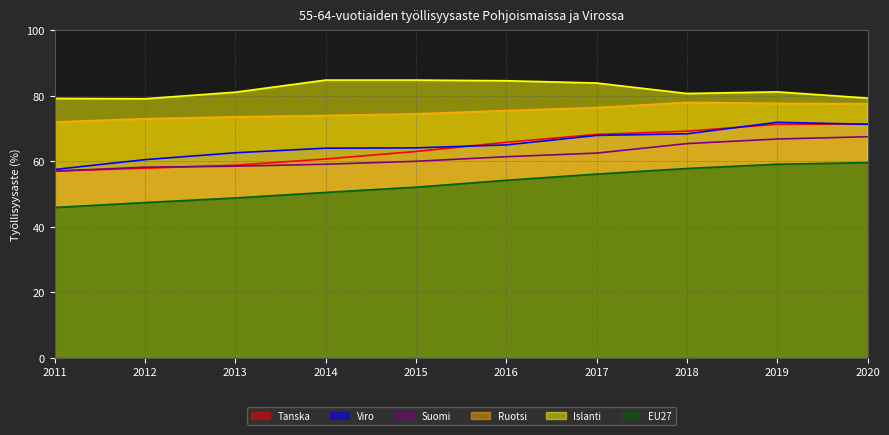

At which label is Suomi closest to 62?

2017